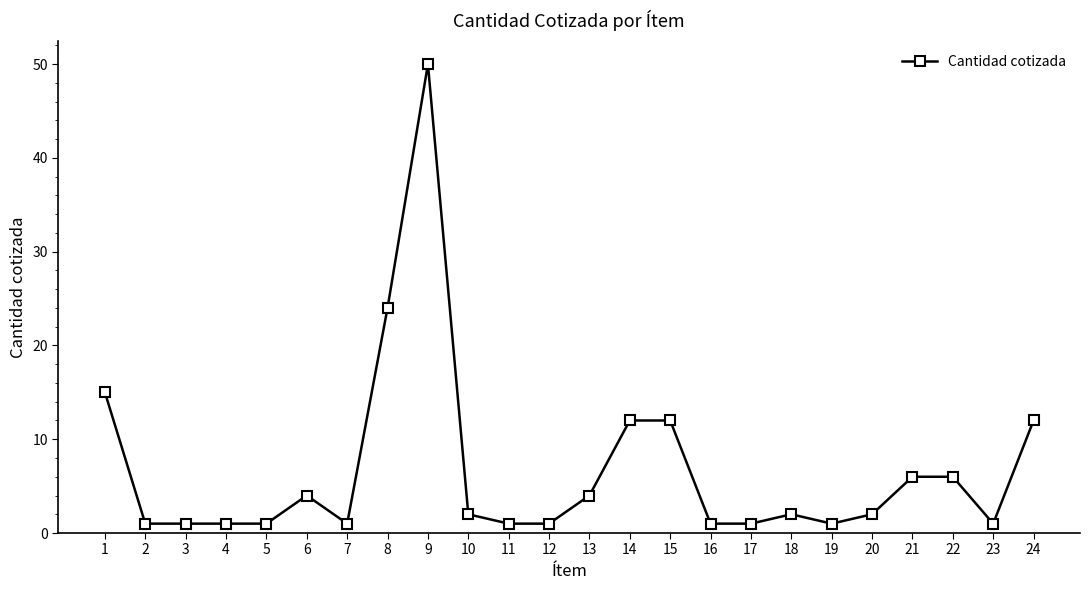

What is the value of the 2nd point from the left?

1